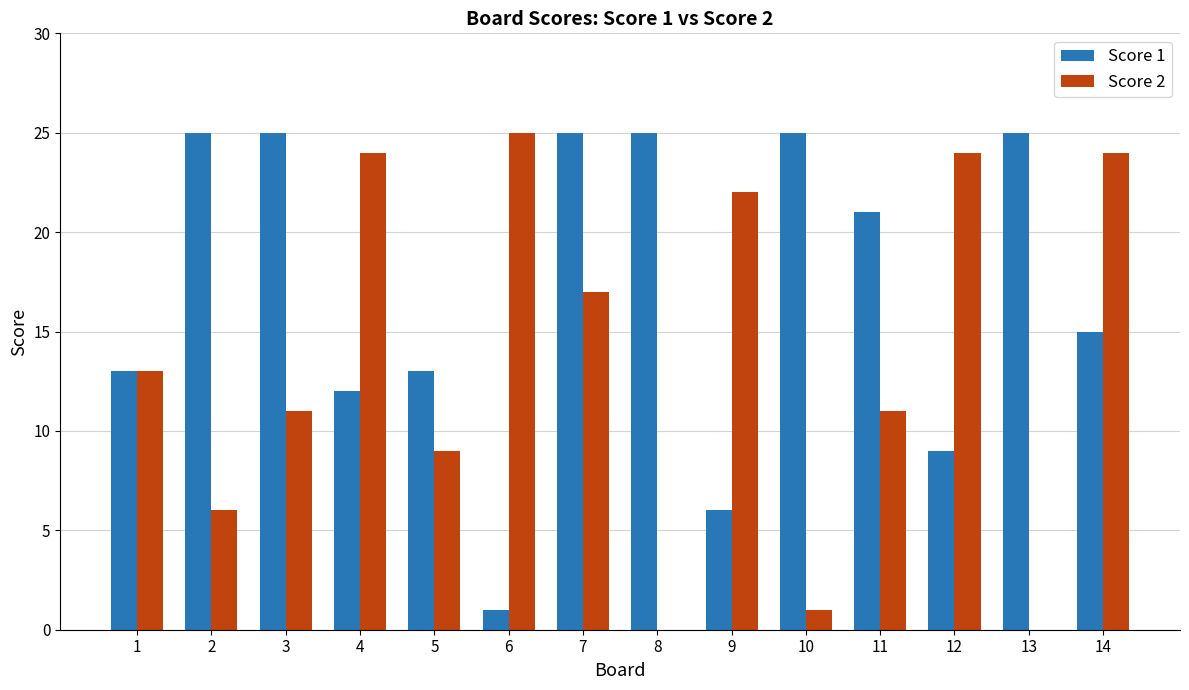

What is the average value of the Score 2 series?

13